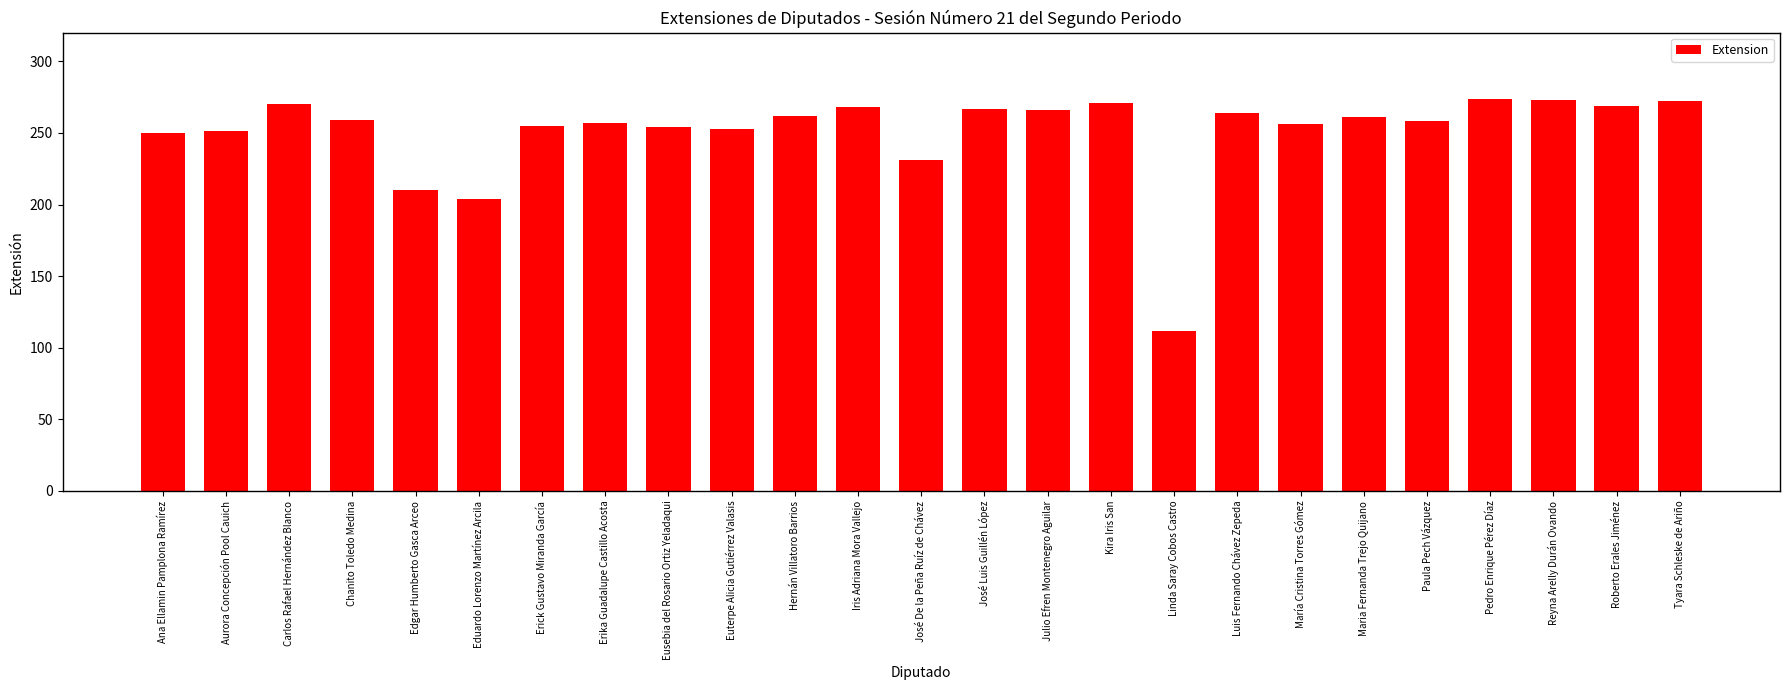

What is the label of the 5th bar from the left?

Edgar Humberto Gasca Arceo